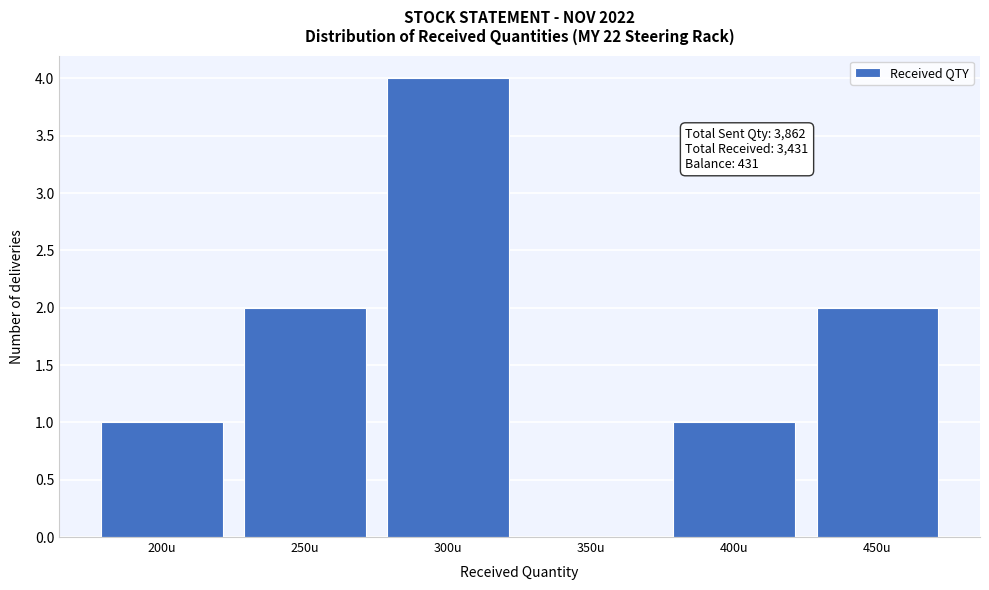

Reading left to right, list all the values displayed in this chart.

200u=1	250u=2	300u=4	350u=0	400u=1	450u=2